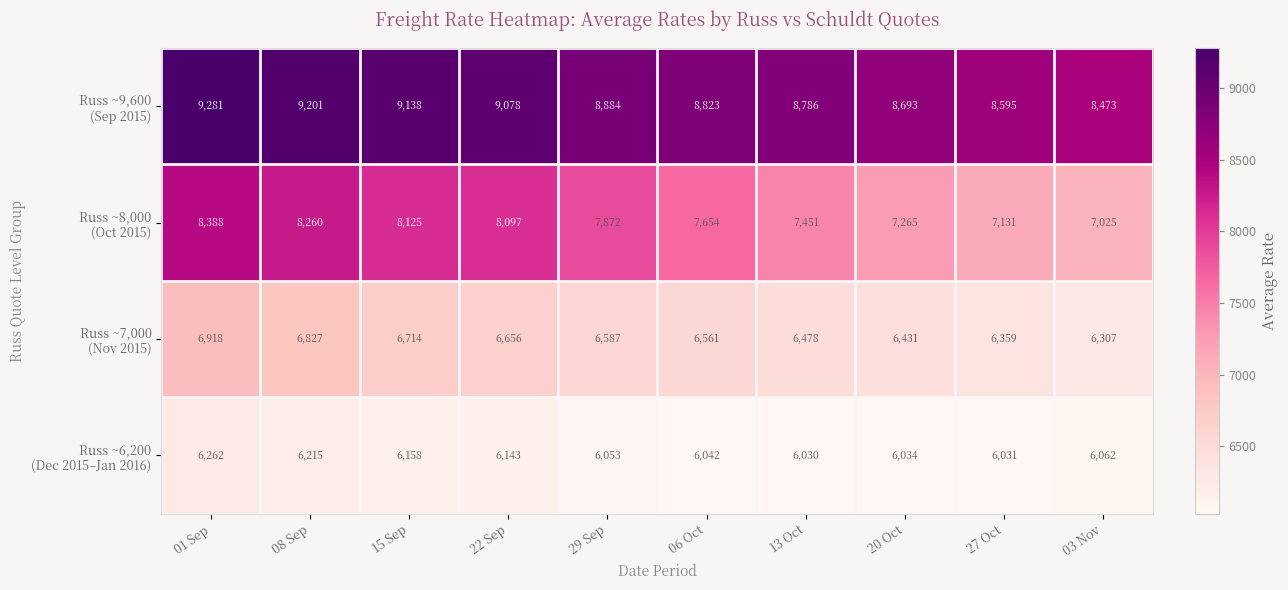

At how many categories does at least one series exceed 8433?

10